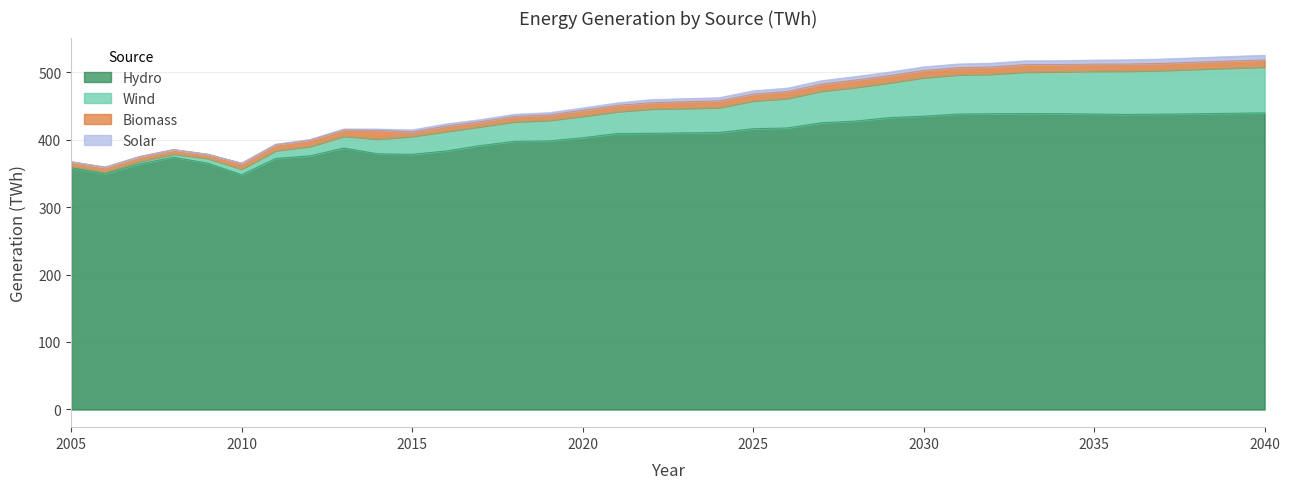

In Wind, how many points are lower than both neighbors (excluding endpoints)?

3